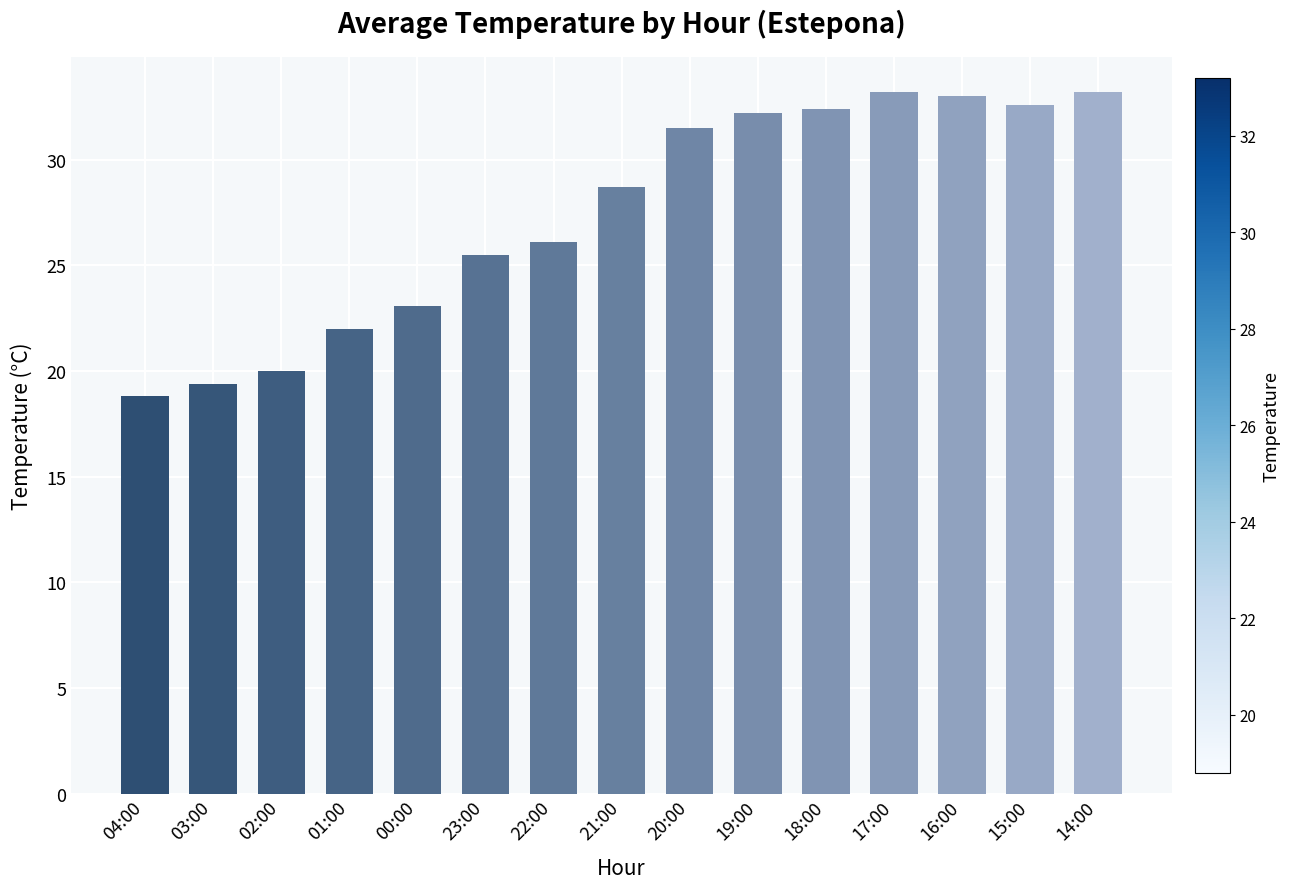

What is the difference between the values at 15:00 and 02:00?

12.6